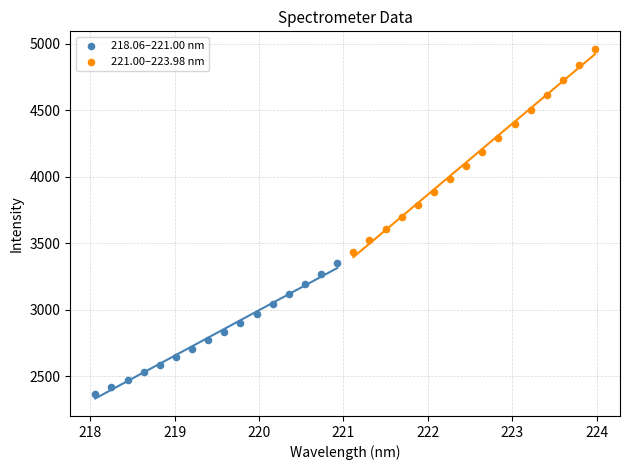

Which series has the widest spread of Y values?

221.00–223.98 nm